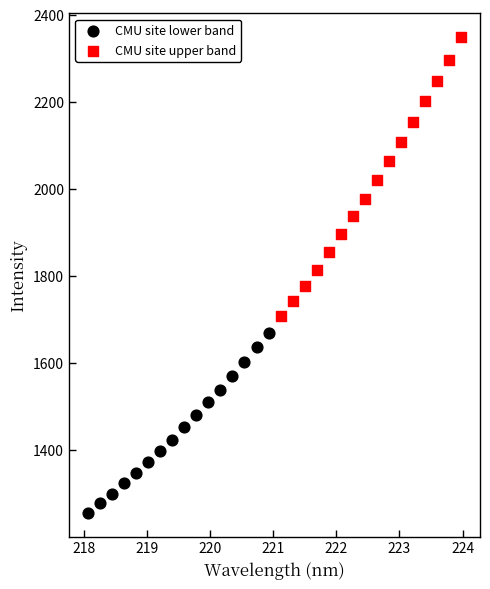

Which series reaches the minimum Y coordinate?

CMU site lower band